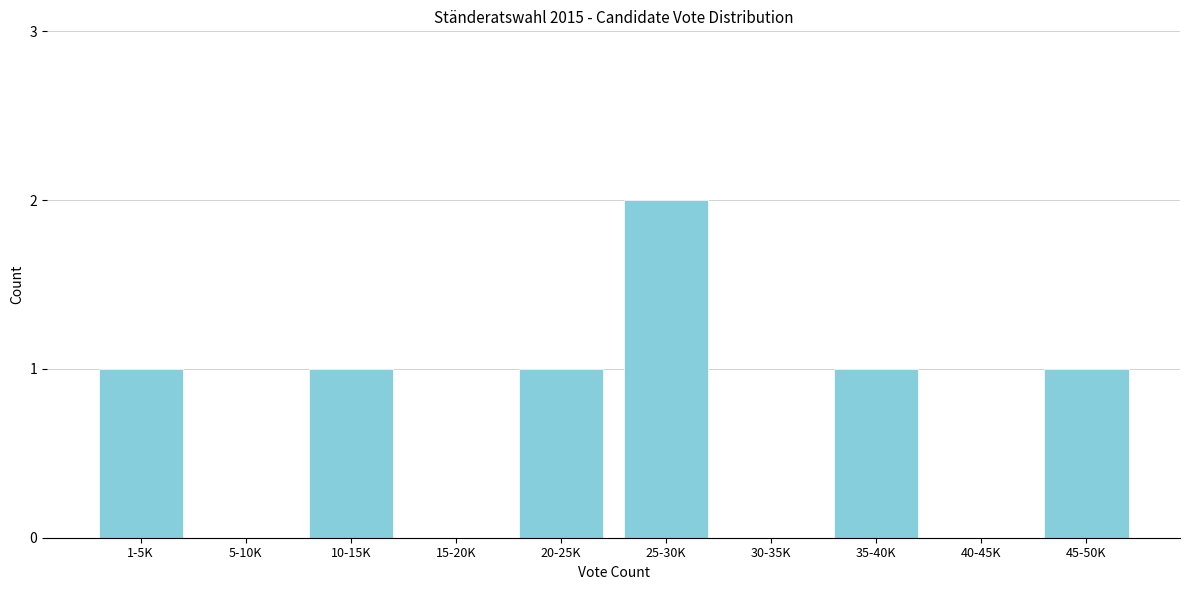

Reading left to right, transcribe all the data shown in this chart.

1-5K=1	5-10K=0	10-15K=1	15-20K=0	20-25K=1	25-30K=2	30-35K=0	35-40K=1	40-45K=0	45-50K=1